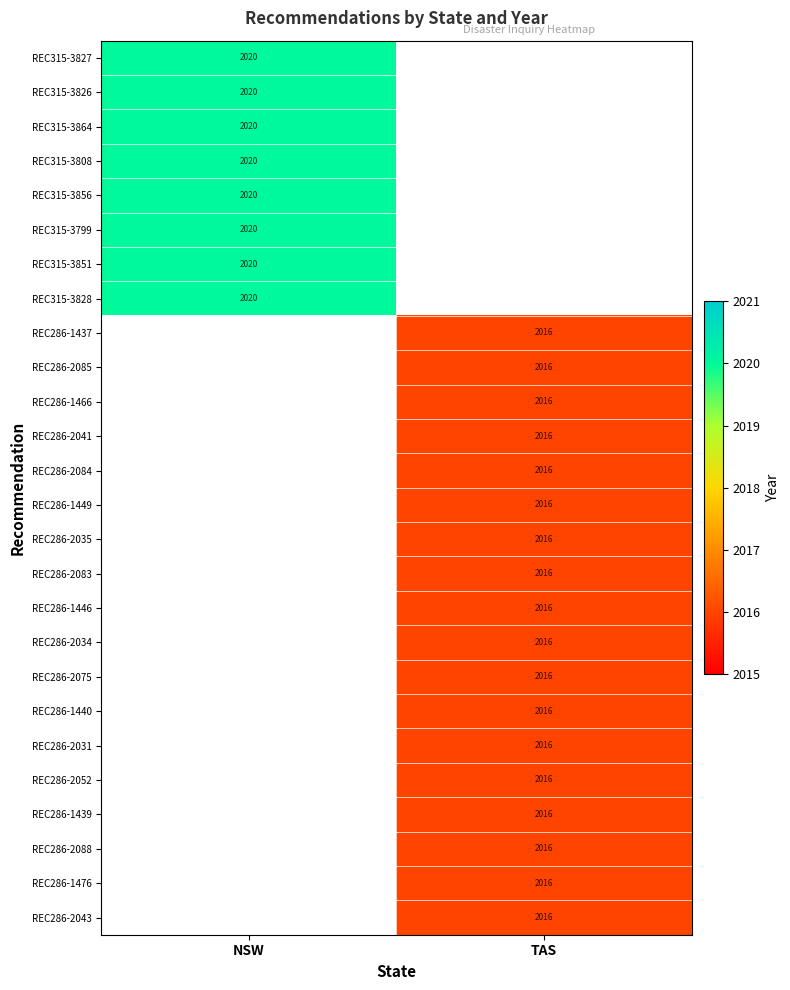

Which has a higher value, TAS or NSW?

NSW